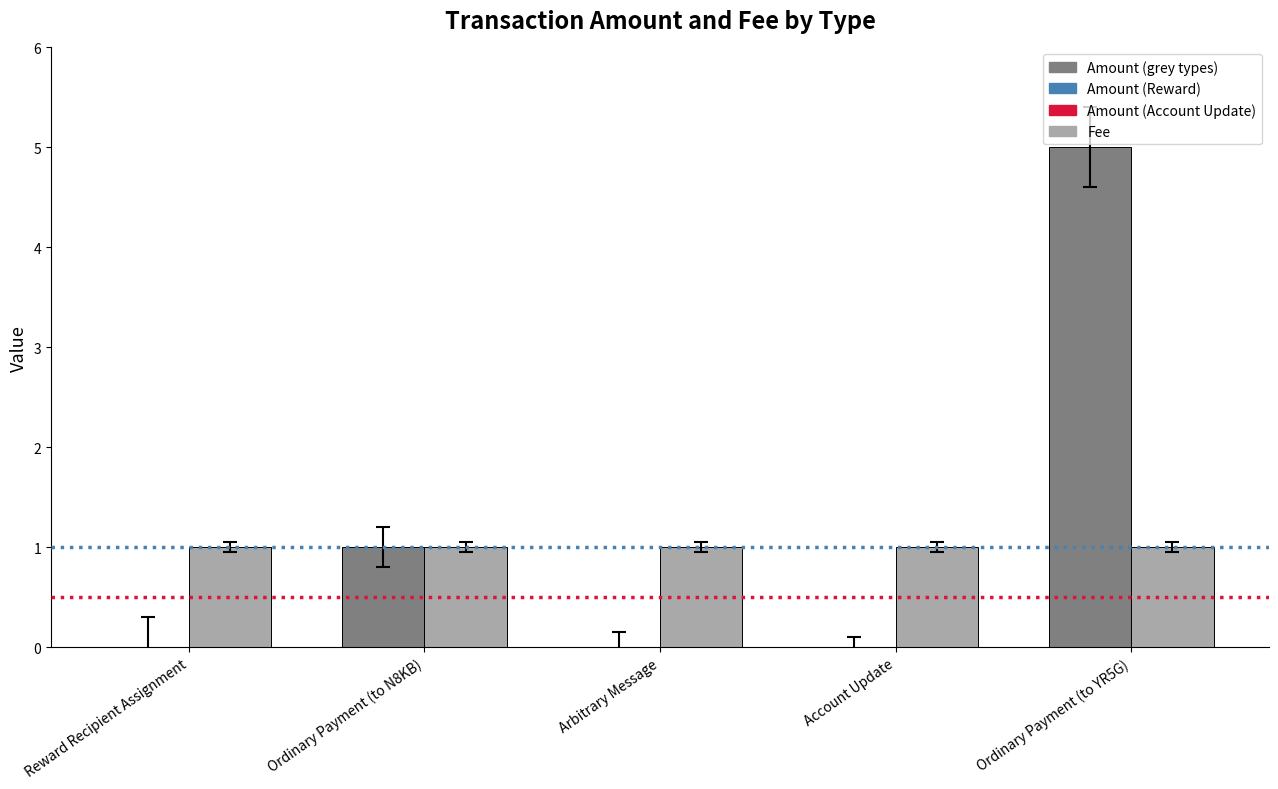

At which category does the chart reach its peak across all series?

Ordinary Payment (to YR5G)